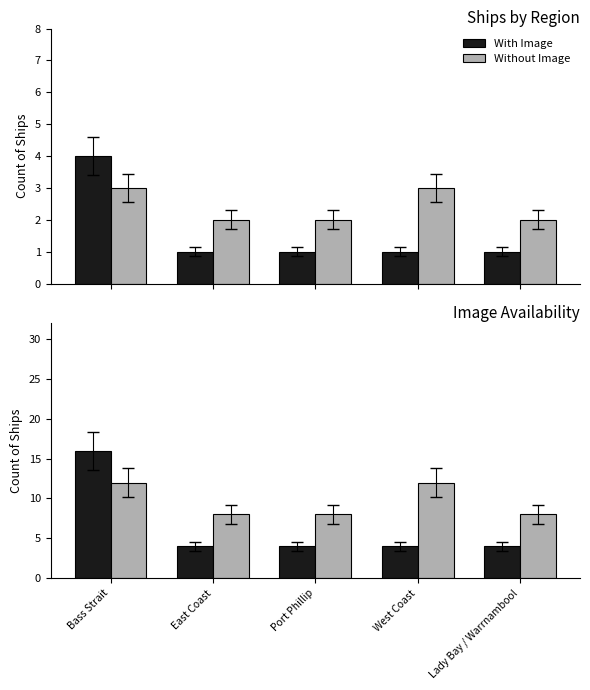

Rank the series by their average value, from lowest to highest.

With Image, Without Image